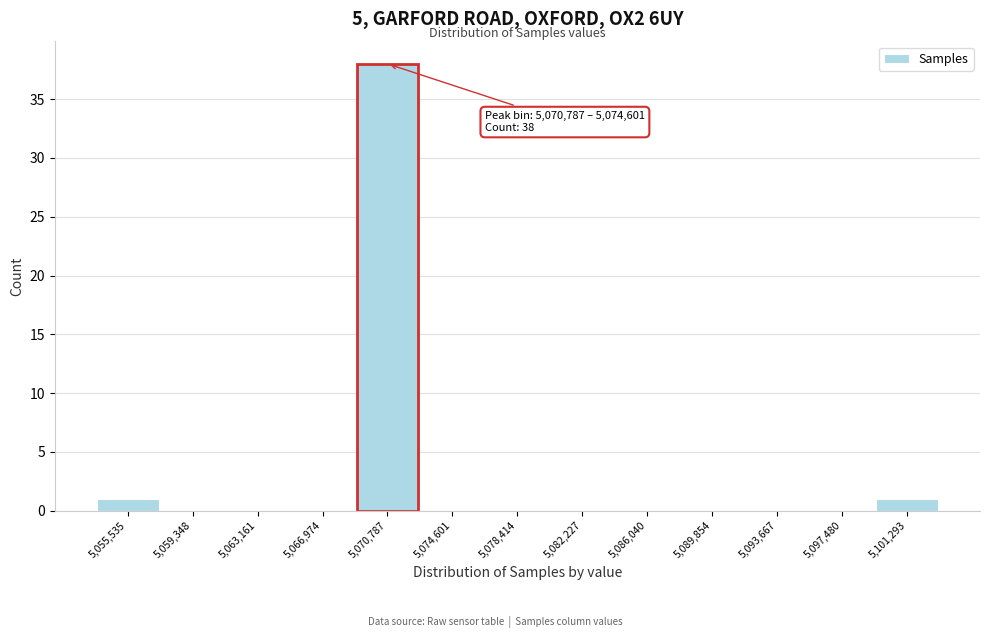

Reading left to right, extract all data points from this chart.

5,055,535=1	5,059,348=0	5,063,161=0	5,066,974=0	5,070,787=38	5,074,601=0	5,078,414=0	5,082,227=0	5,086,040=0	5,089,854=0	5,093,667=0	5,097,480=0	5,101,293=1